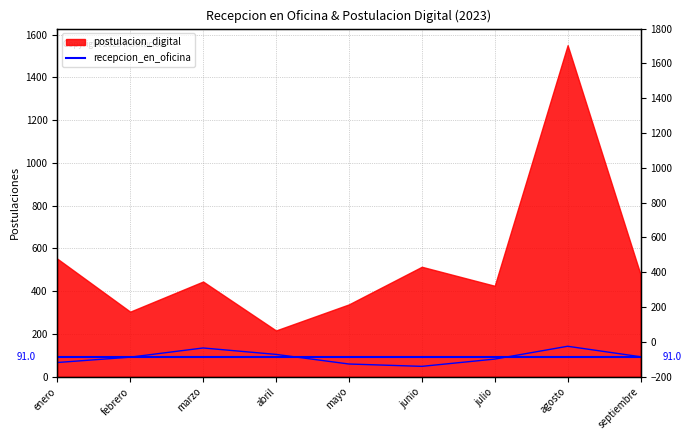

How many data points does each series have?

9